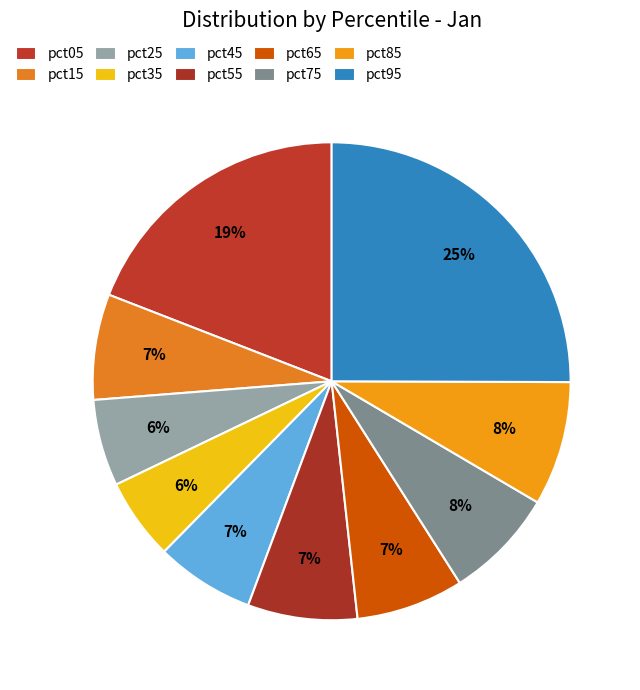

Rank the categories by value from highest to lowest.

pct95, pct05, pct85, pct75, pct55, pct65, pct15, pct45, pct25, pct35